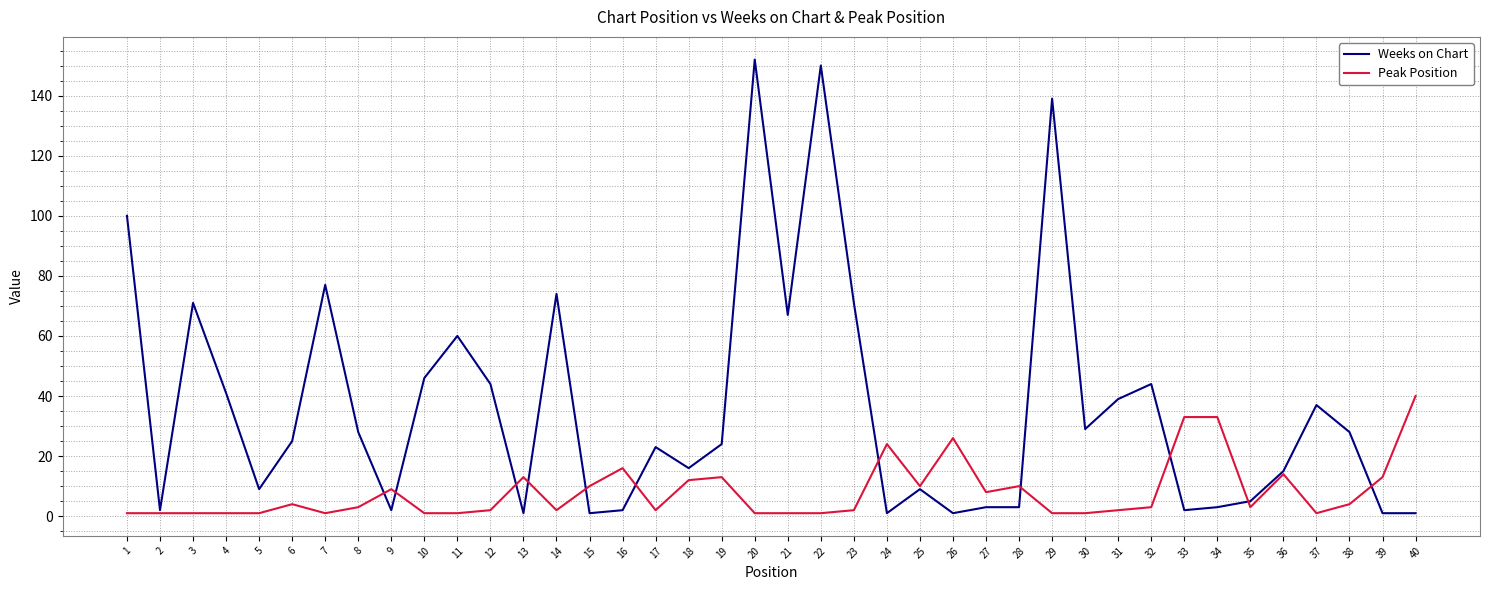

True or false: Peak Position has more than 2 interior local peaks.

True